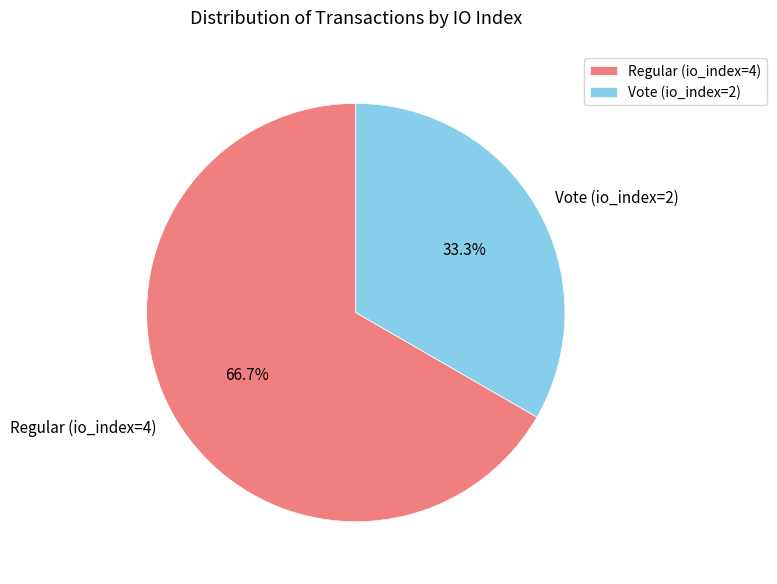

Between Vote (io_index=2) and Regular (io_index=4), which is larger?

Regular (io_index=4)